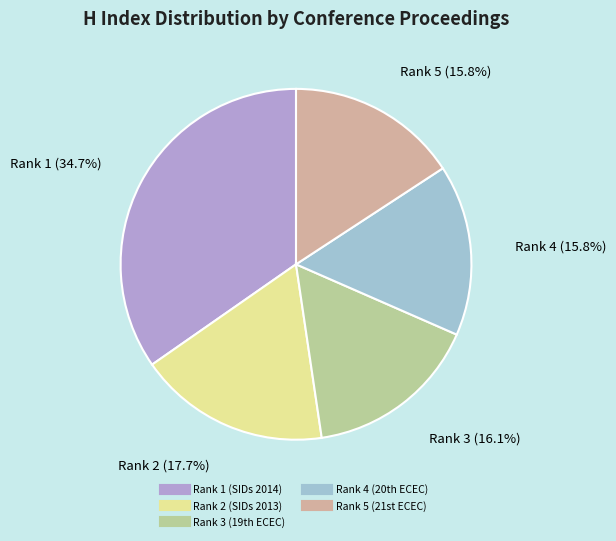

Count the number of slices in the pie.

5